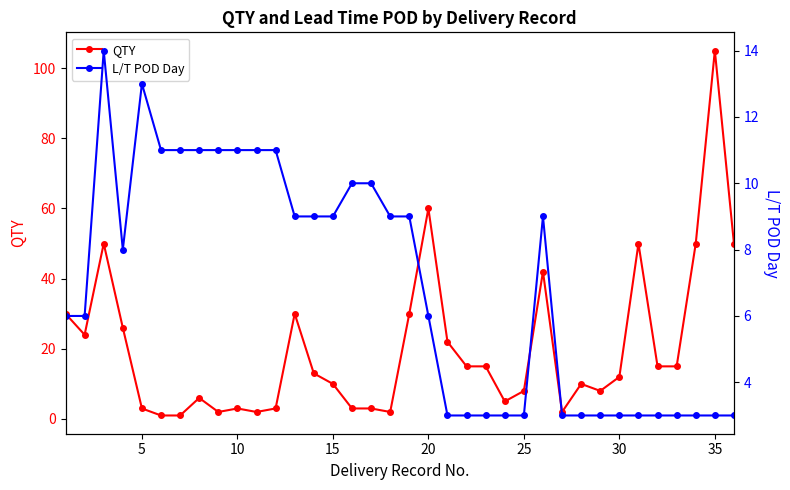

True or false: QTY has more than 1 points higher than both neighbors.

True